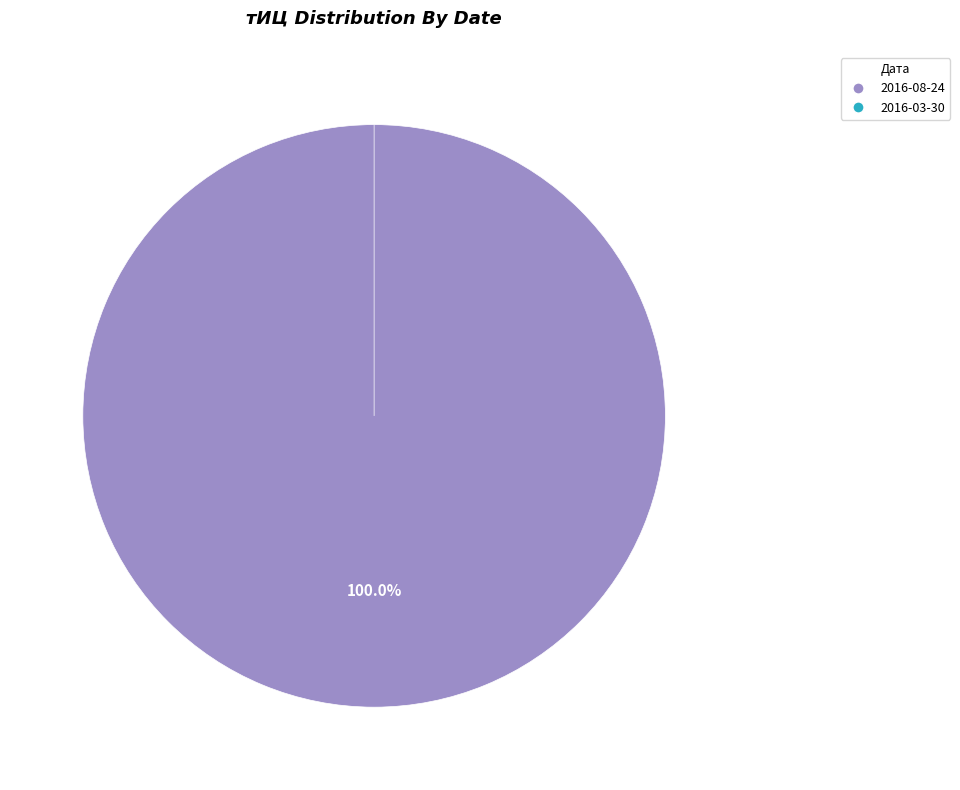

Which slice is the smallest?

2016-03-30